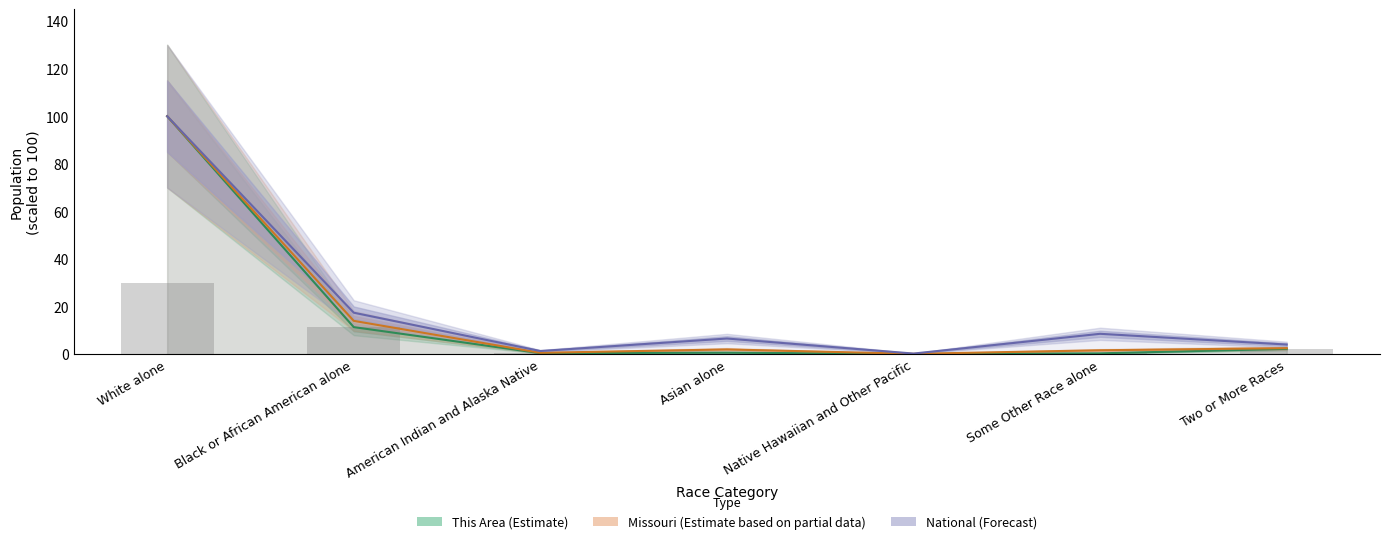

Rank the series by their average value, from lowest to highest.

This Area (Estimate), Missouri (Estimate partial), National (Forecast)